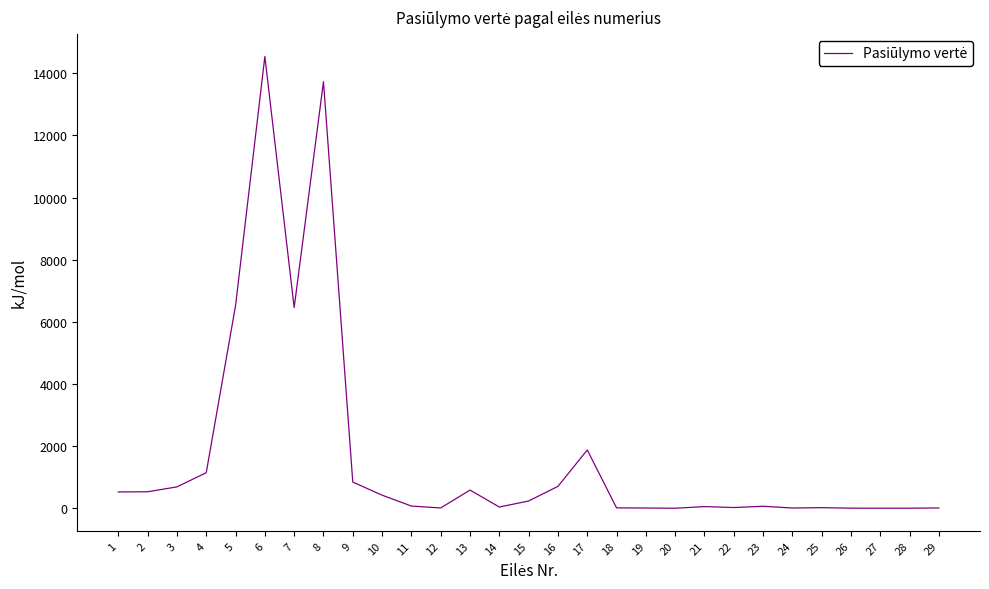

What is the change in value from 5 to 9?

-5678.8